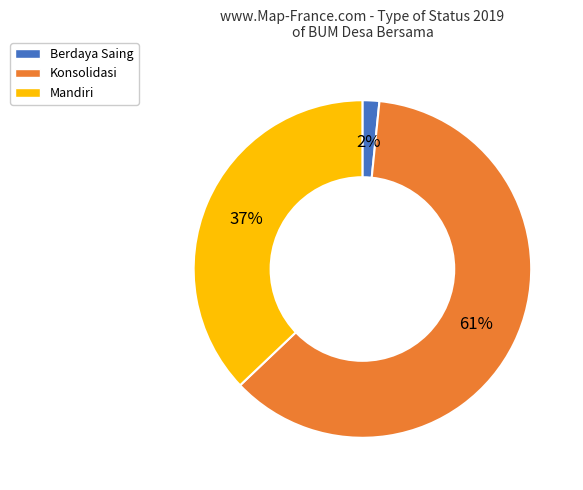

The Mandiri slice represents 27% of the pie. True or false?

False